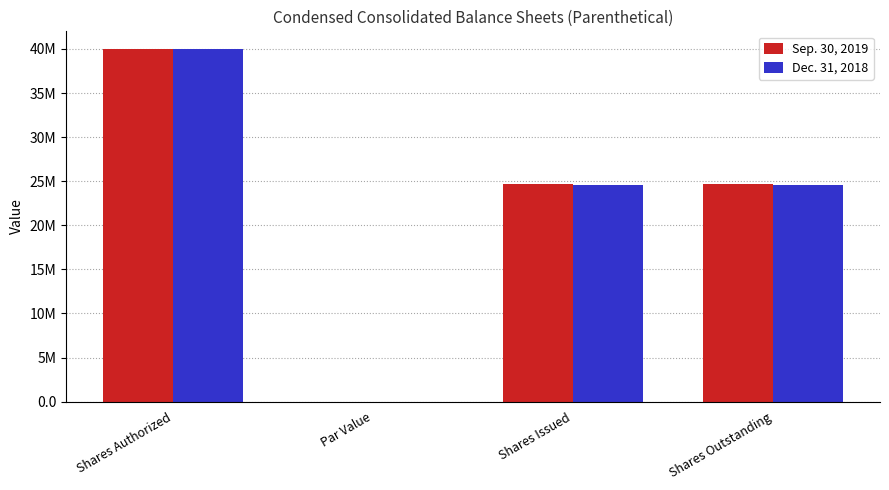

Are the bars horizontal?

No